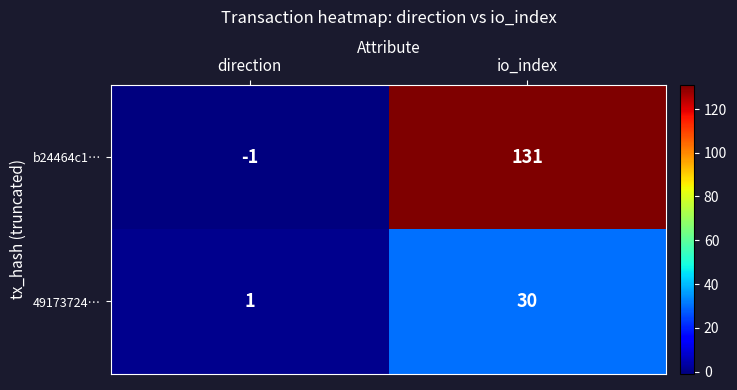

Count the number of categories in the chart.

2